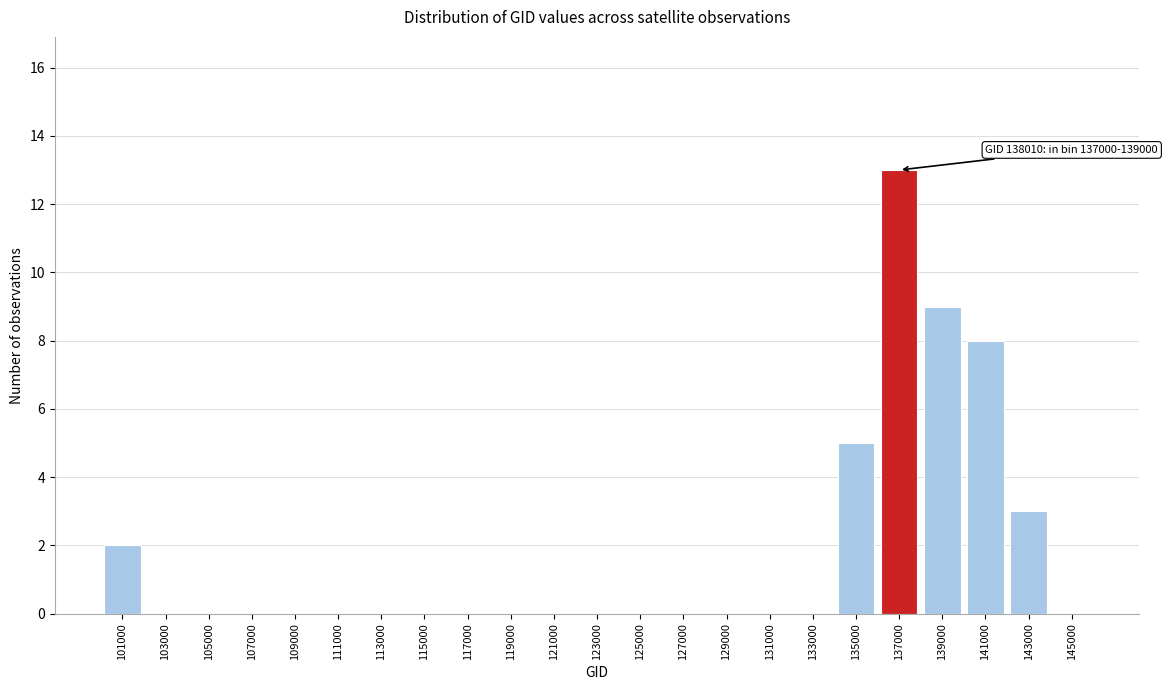

Reading left to right, transcribe all the data shown in this chart.

101000=2	103000=0	105000=0	107000=0	109000=0	111000=0	113000=0	115000=0	117000=0	119000=0	121000=0	123000=0	125000=0	127000=0	129000=0	131000=0	133000=0	135000=5	137000=13	139000=9	141000=8	143000=3	145000=0